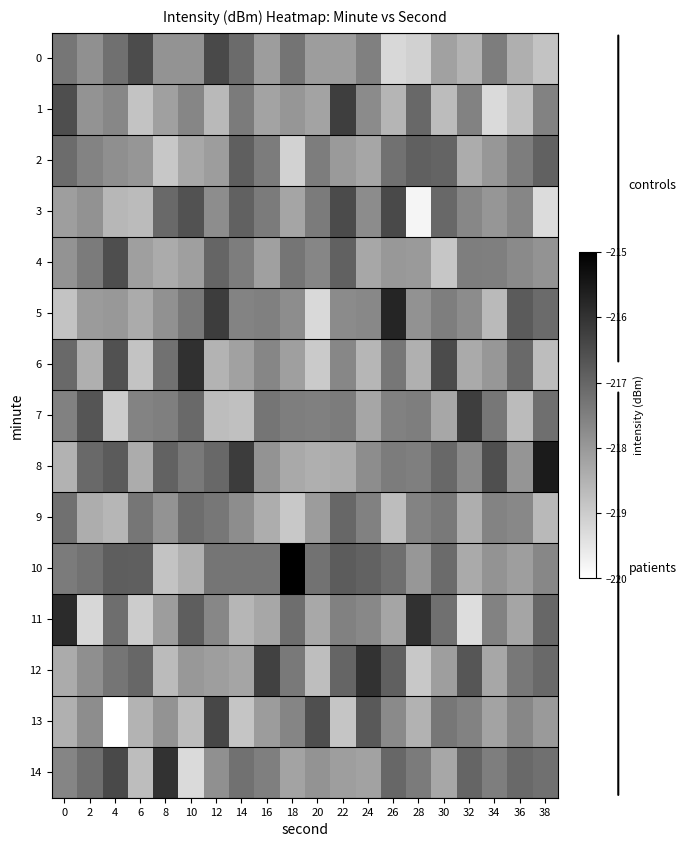

At how many categories does at least one series exceed -216?

6